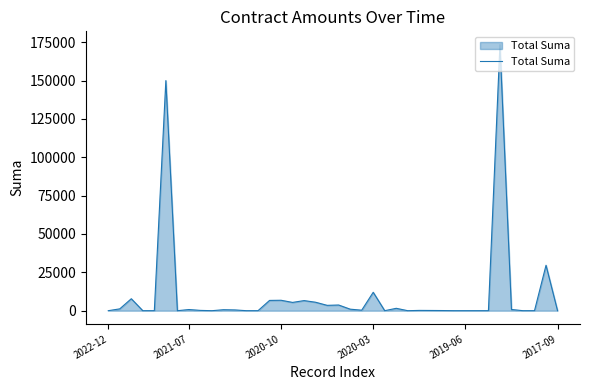

What is the difference between the maximum and minimum values?

173436.0